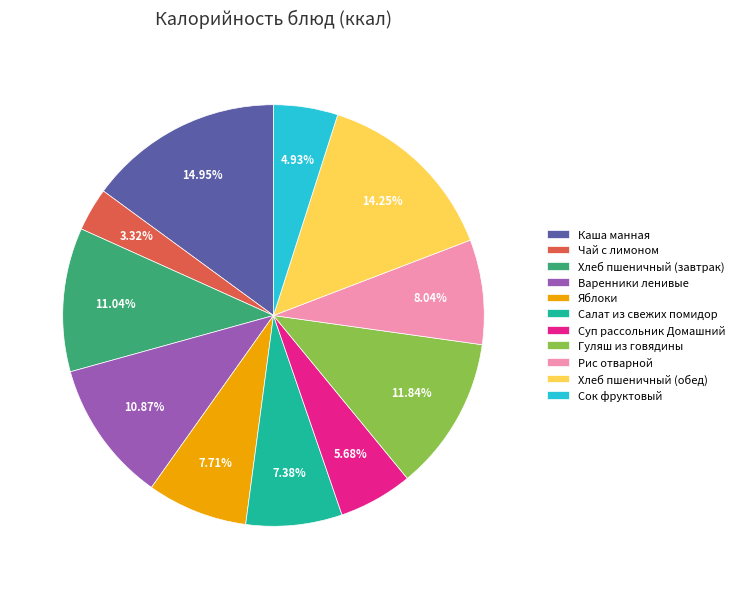

How much of the chart is everything except Варенники ленивые?

89.1%